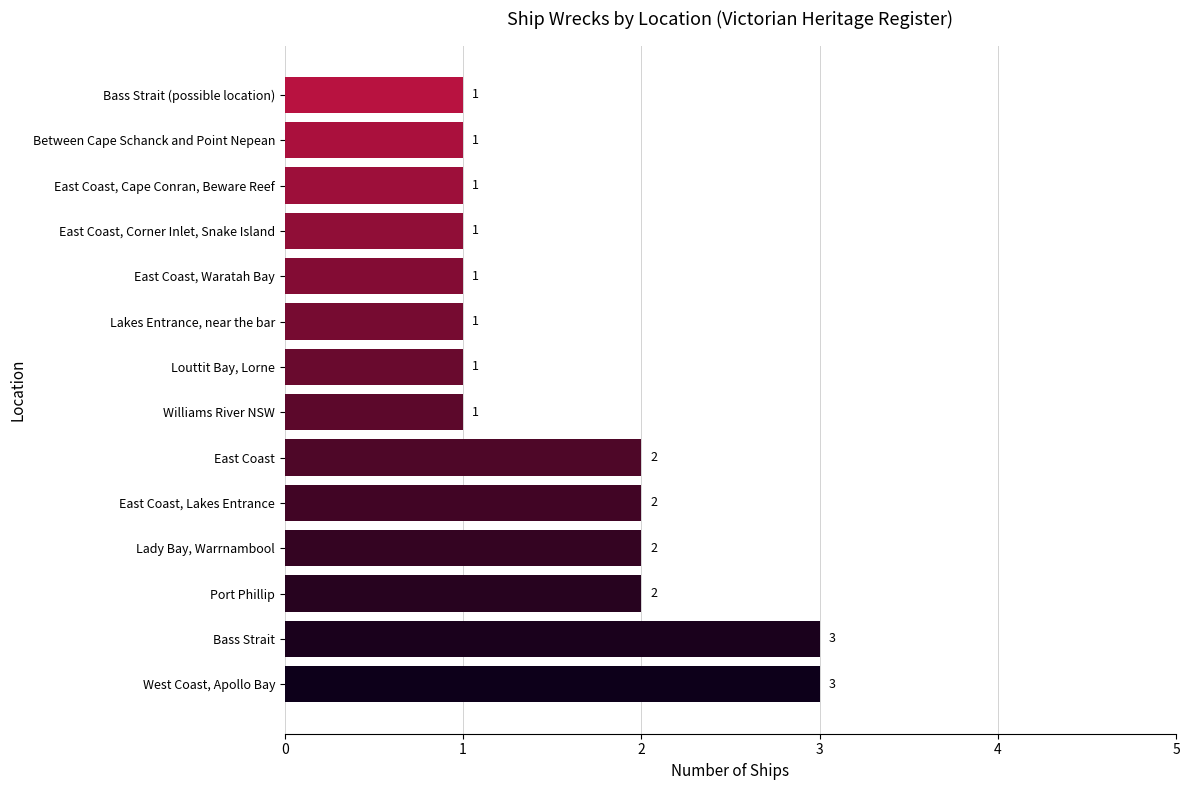

What is the smallest value displayed?

1